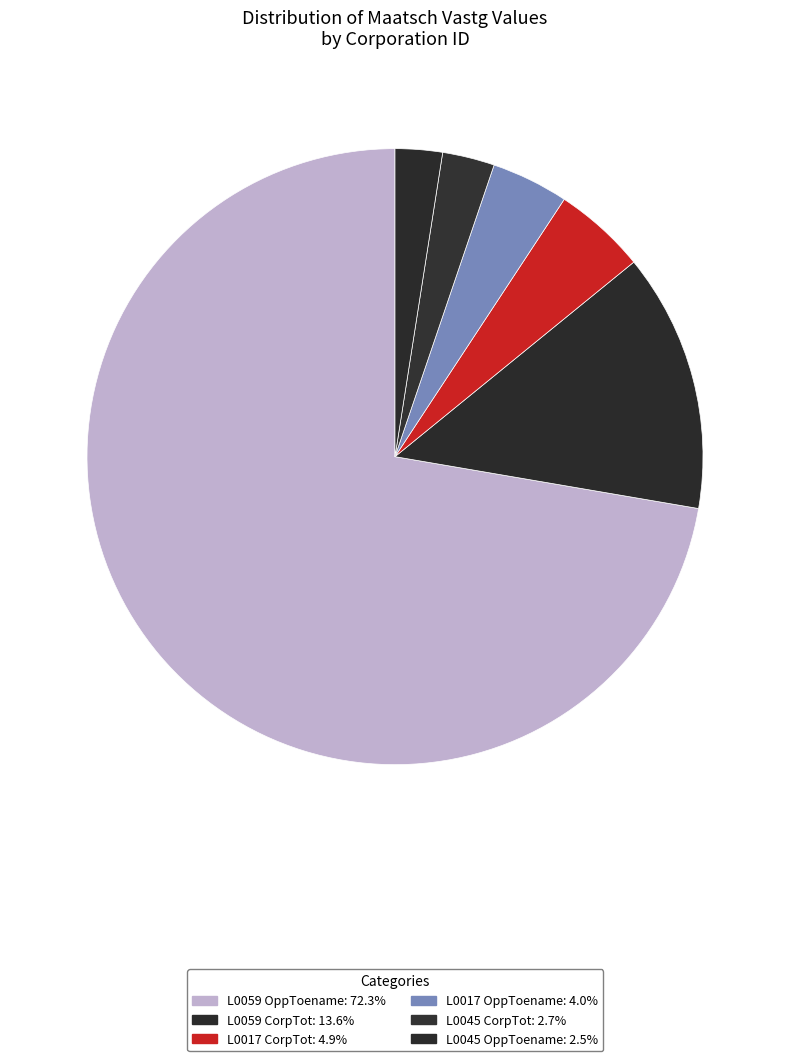

How many slices are in this pie chart?

6